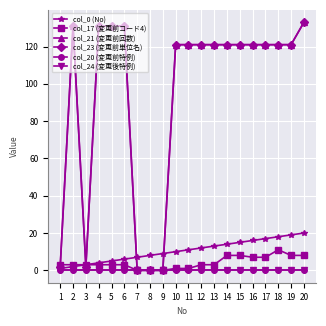

Is it true that col_17 (変更前コード4) equals 5 at 2?

False